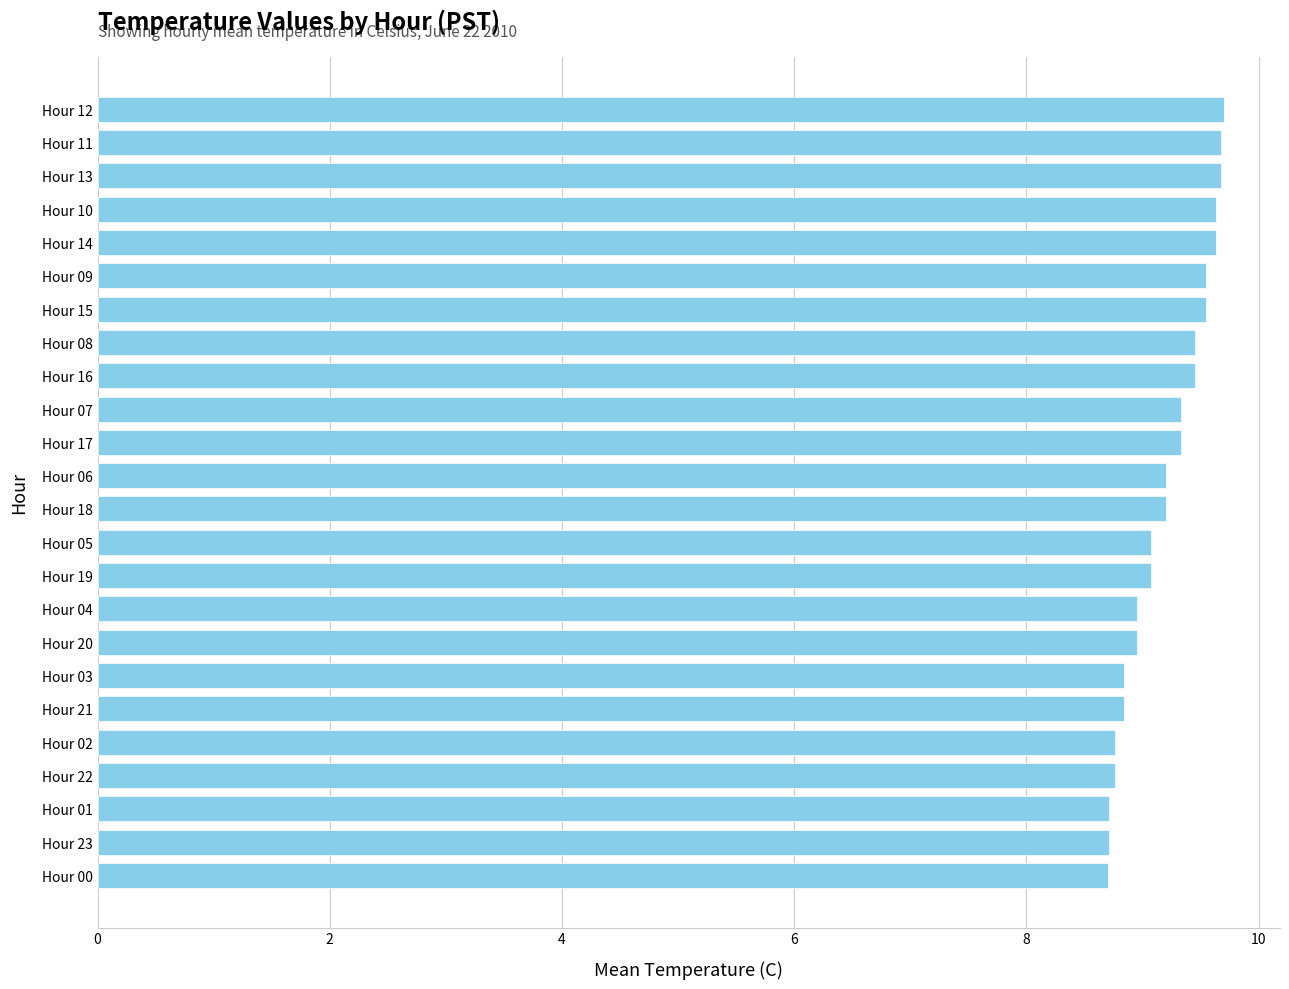

True or false: the data shows 5.5 at Hour 20.

False